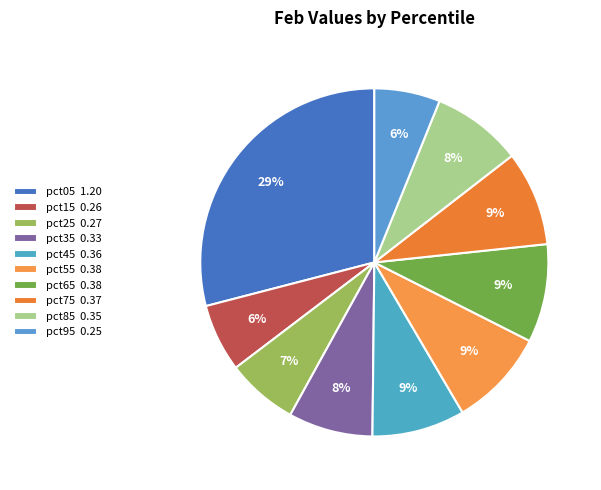

Which slice is the largest?

pct05